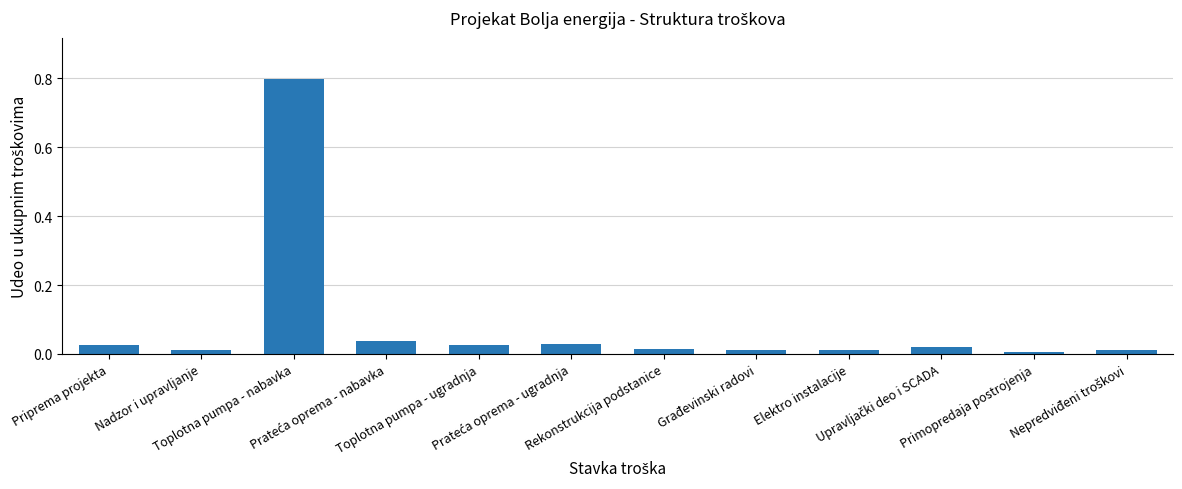

What is the greatest value displayed?

0.8